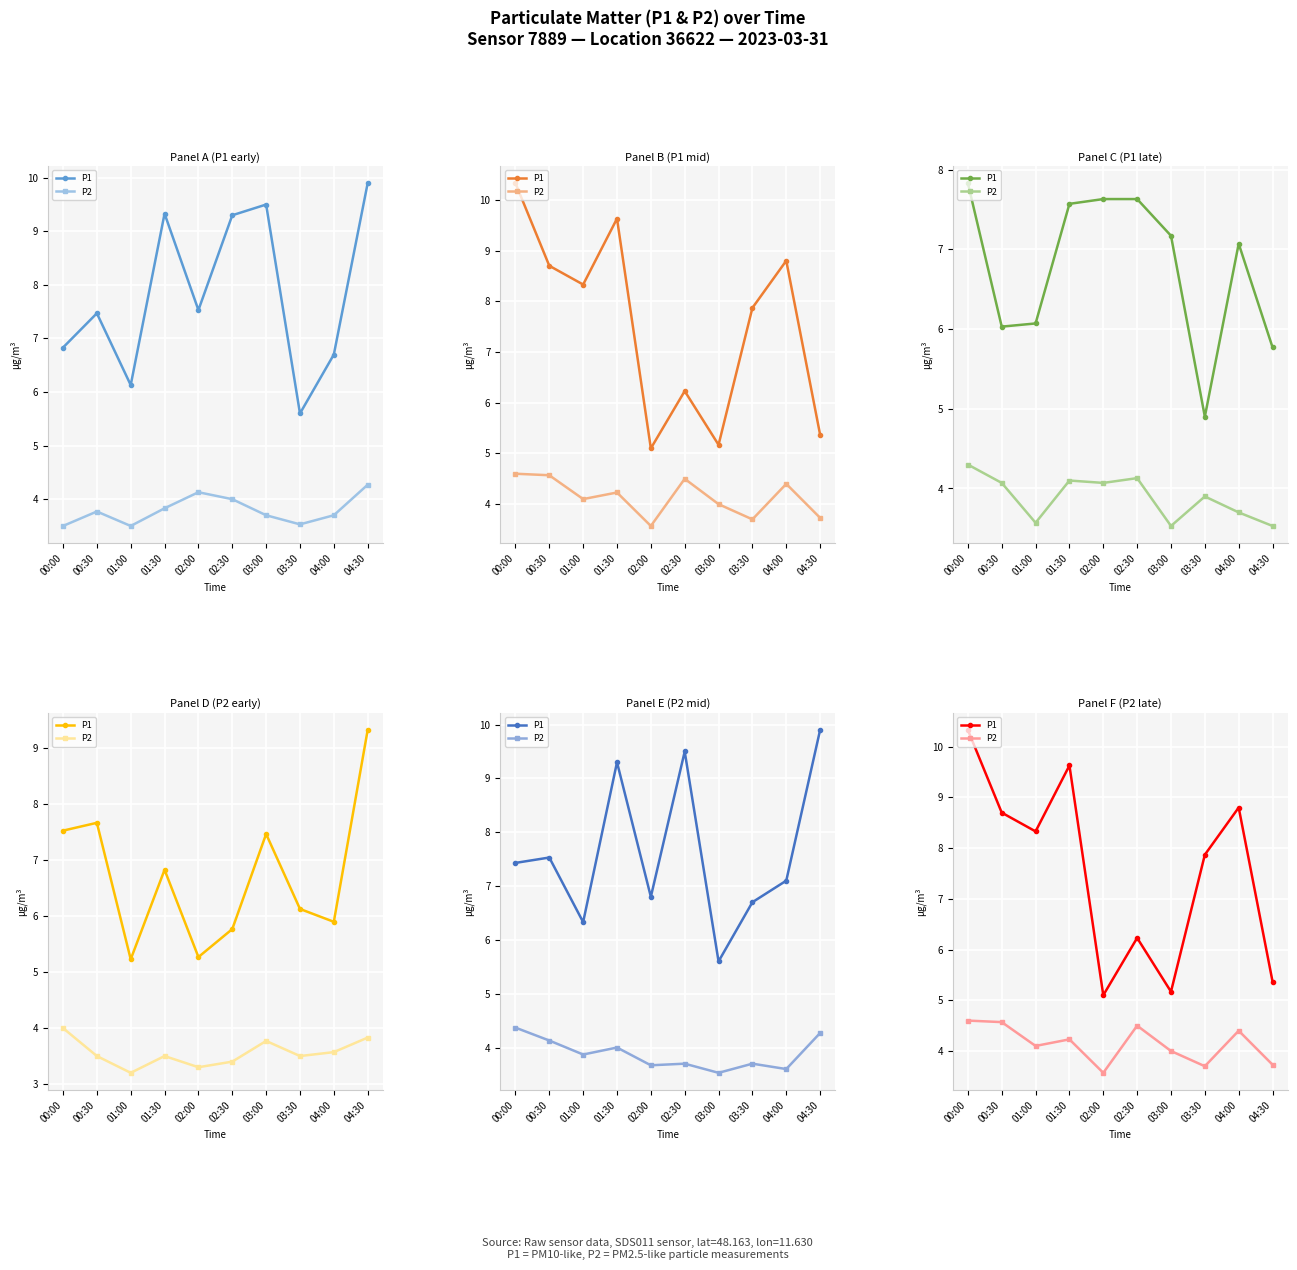

What is the value of the P2 point at the 5th from the left?

3.6